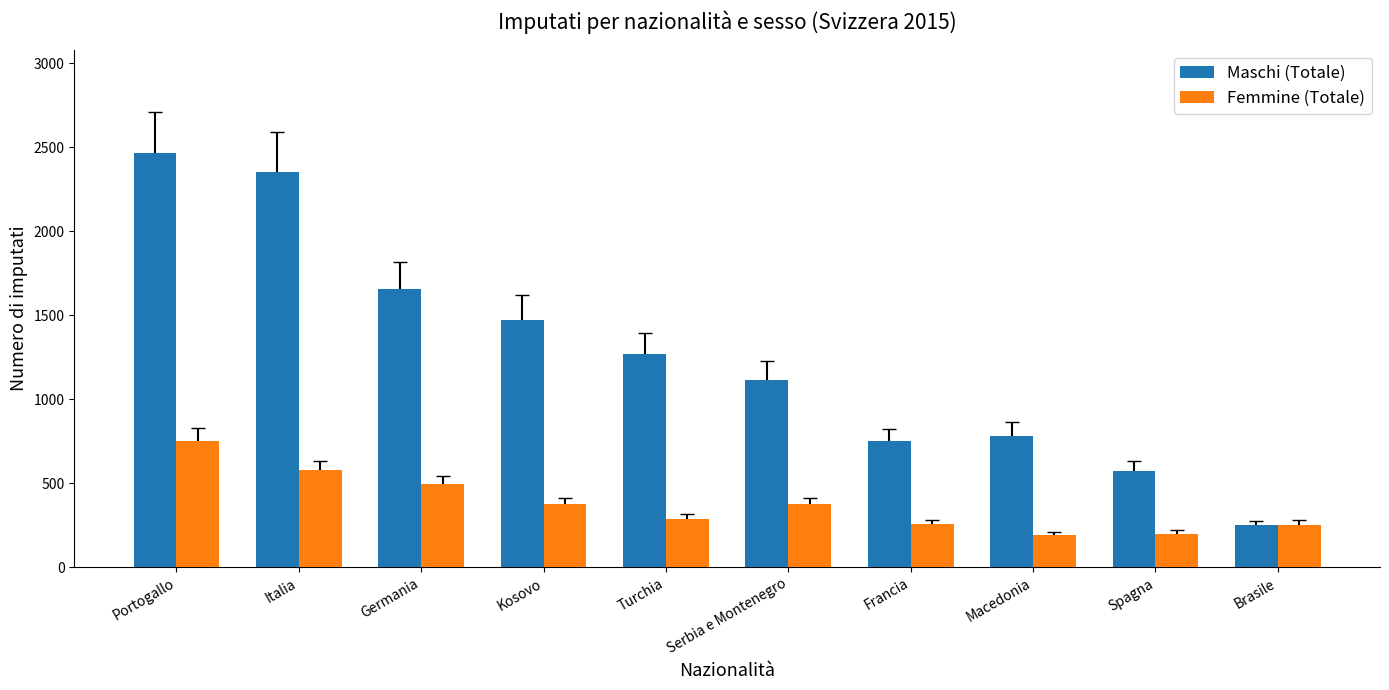

True or false: Maschi (Totale) has a value of 2466 at Portogallo.

True